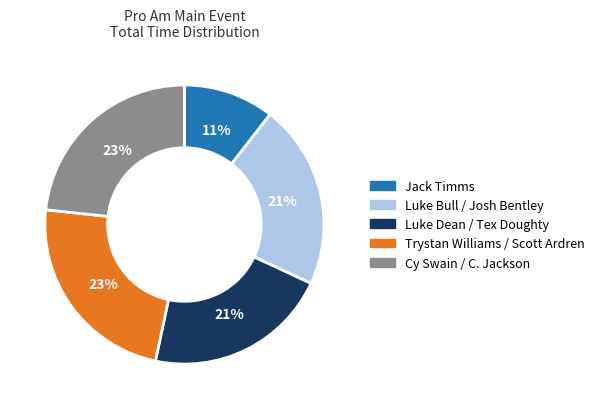

To the nearest percent, what is the average slice percentage?

20%